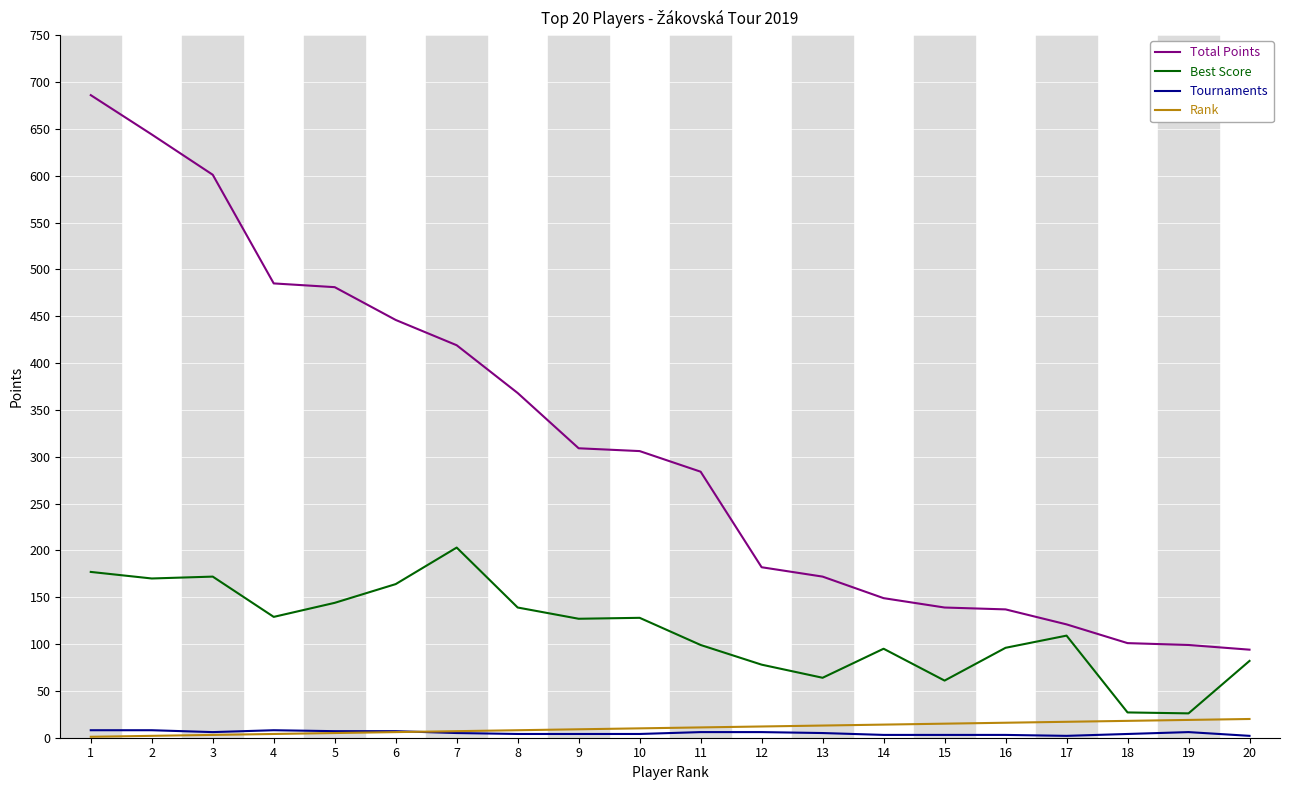

The value of Best Score at 6 is 164. True or false?

True